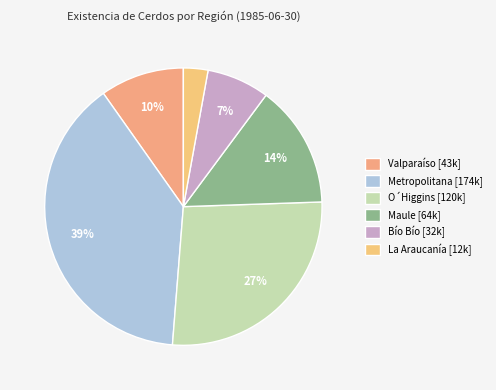

How many segments does this pie chart have?

6